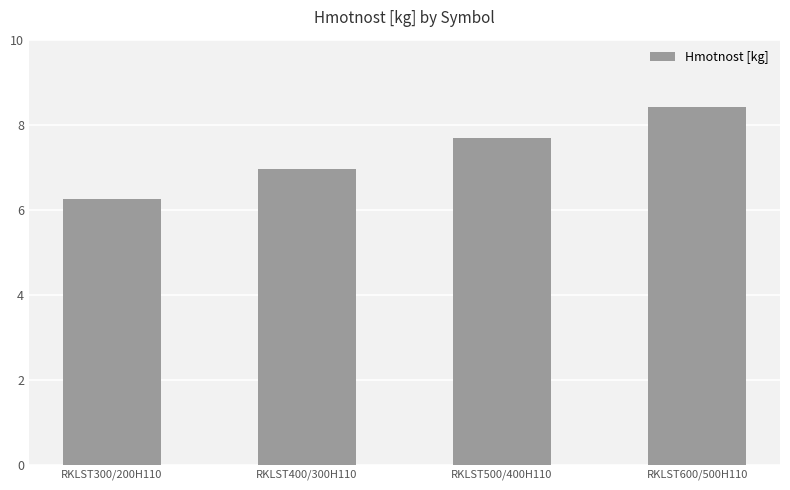

What is the smallest value displayed?

6.2